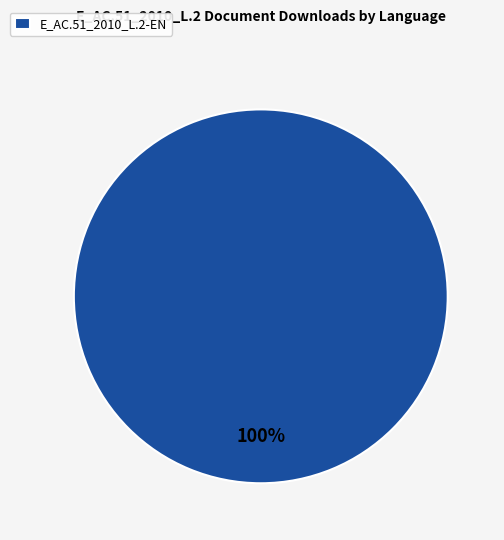

Rank the categories by value from lowest to highest.

E_AC.51_2010_L.2-EN